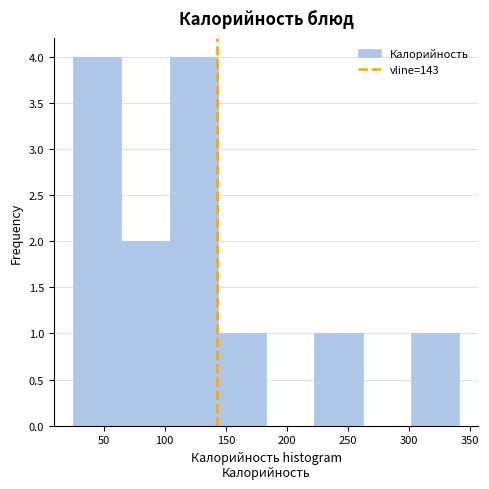

Reading left to right, transcribe this chart: for each bar, give the range it covers on the x-axis and its height. Neither the bar edges nor the heights are printed on the chart, so give them approximately, as read against the axes.

25.0 to 64.5: 4
64.5 to 104.0: 2
104.0 to 143.5: 4
143.5 to 183.0: 1
183.0 to 222.5: 0
222.5 to 262.0: 1
262.0 to 301.5: 0
301.5 to 341.0: 1